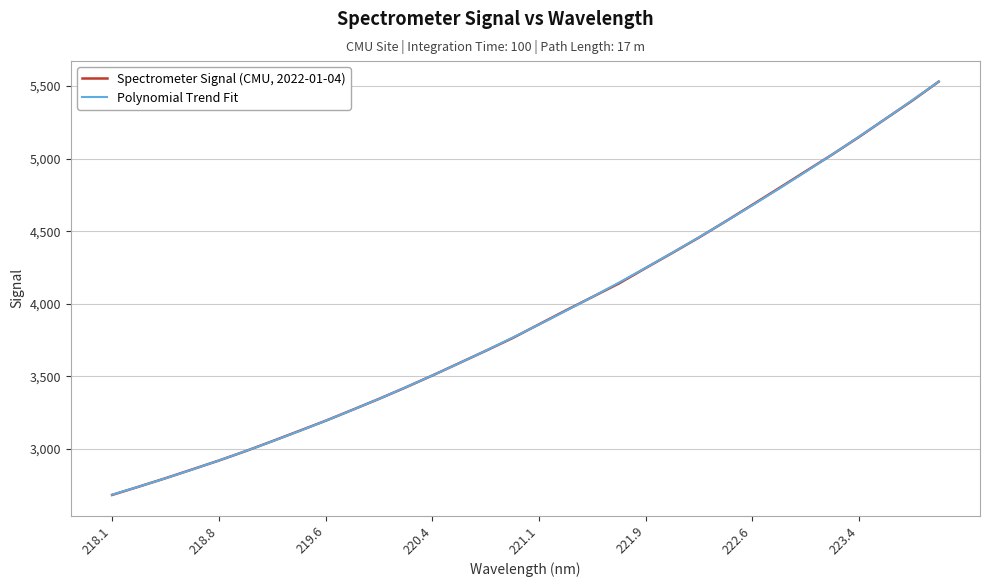

What is the maximum value shown in the chart?

5530.5